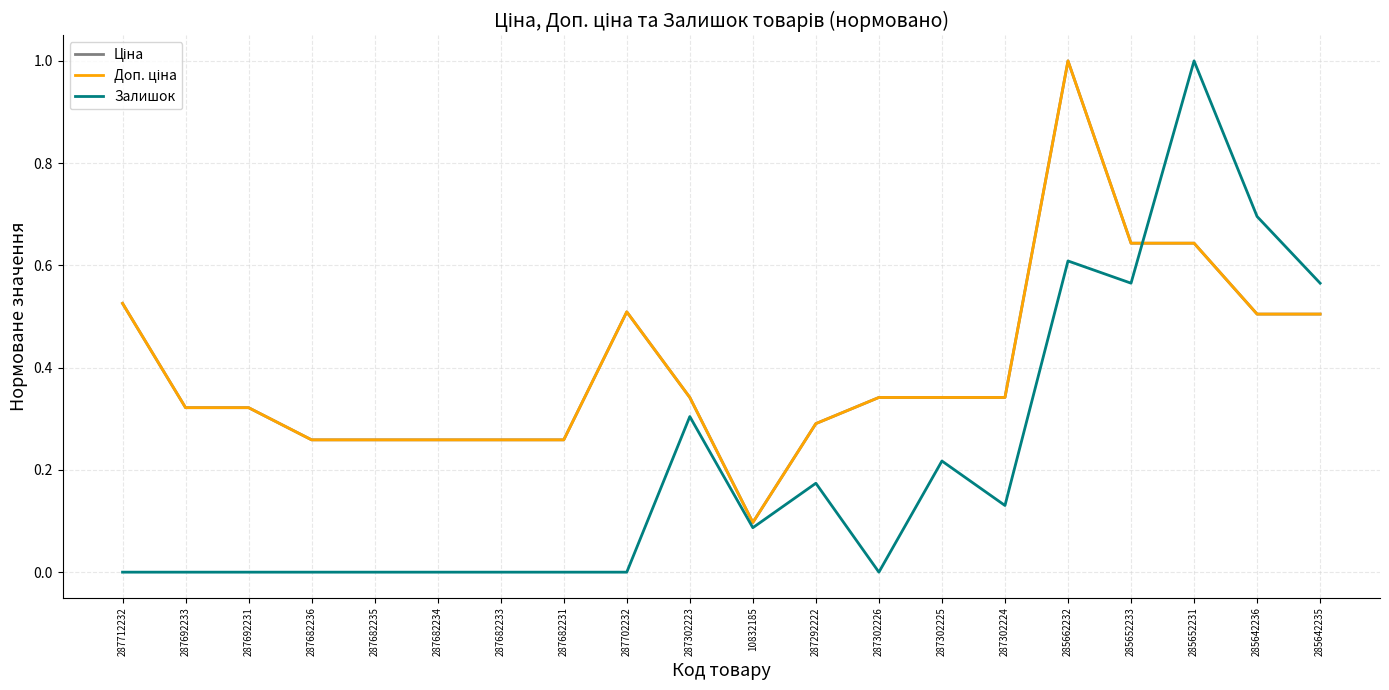

What is the label of the 18th point from the left?

285652231